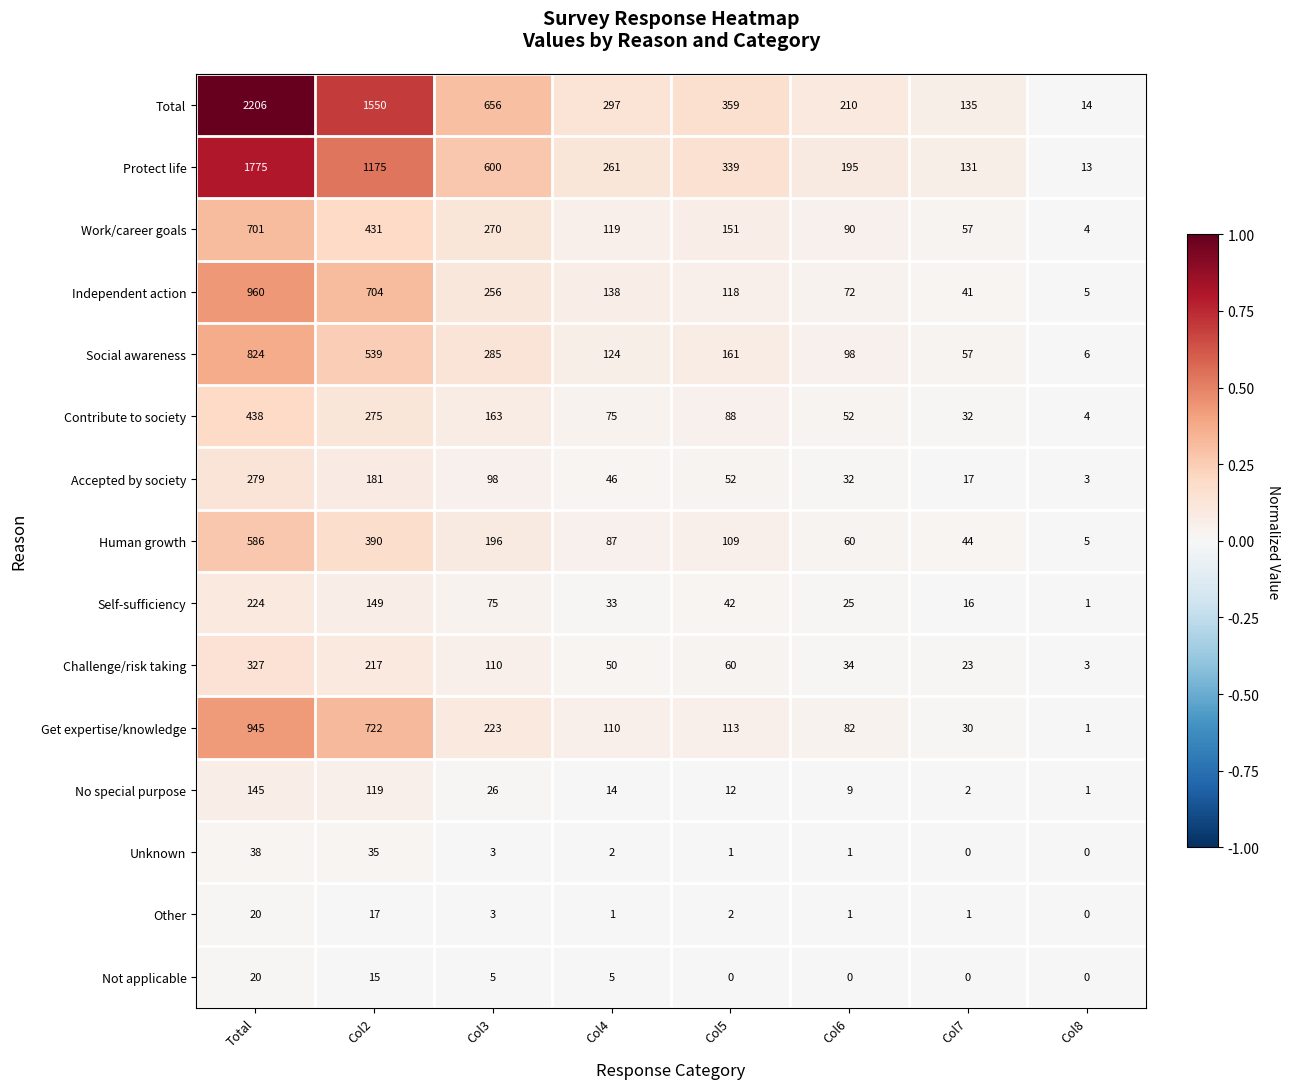

What is the sum of all Unknown values?

80